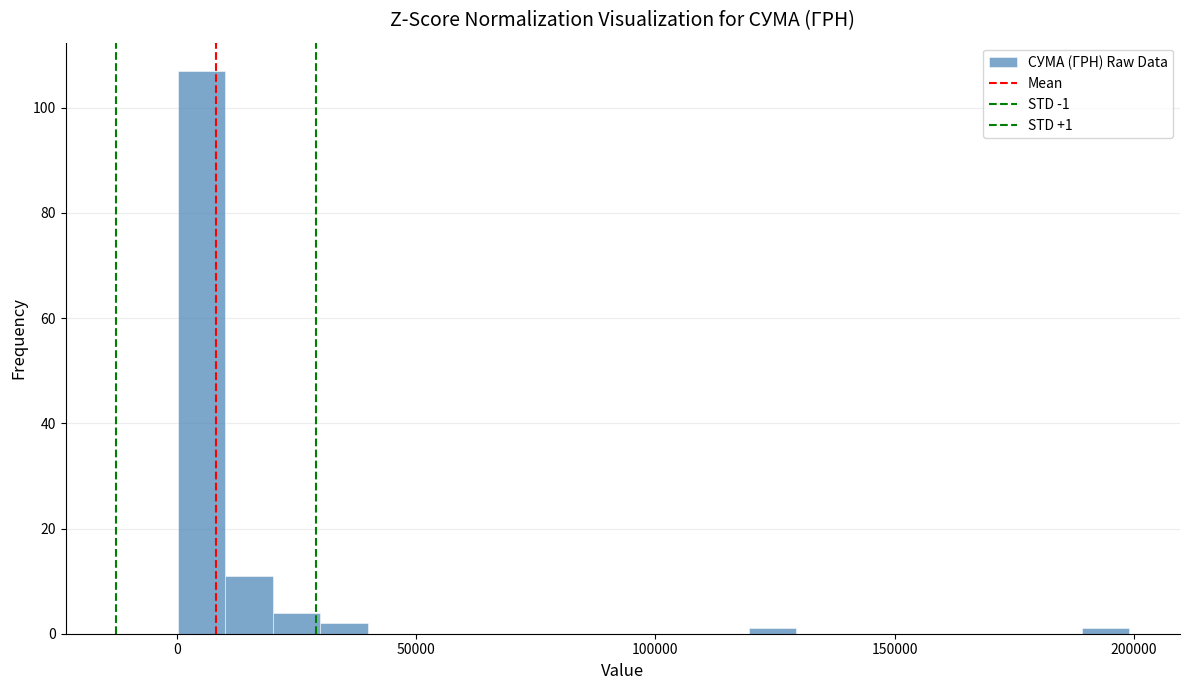

Around what value on the x-axis is the tallest bar? Give the approximate position of its centre, as read against the axis.

5000